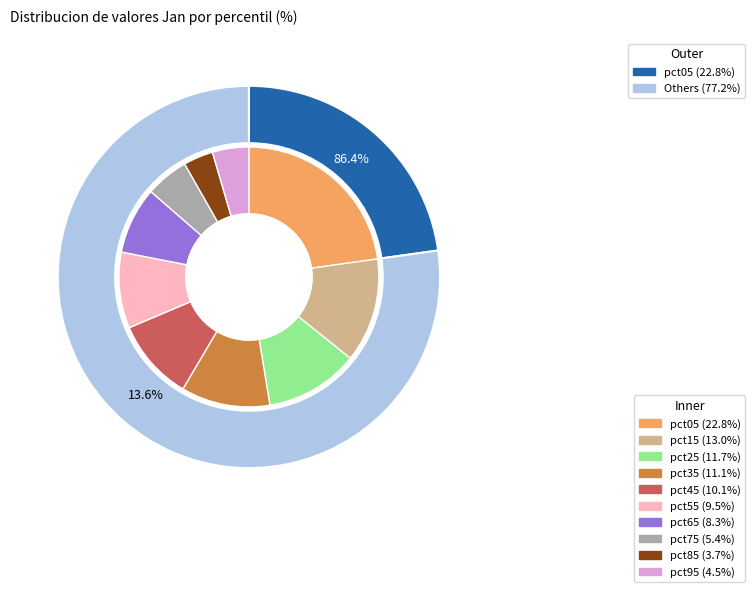

How many slices are in this pie chart?

10